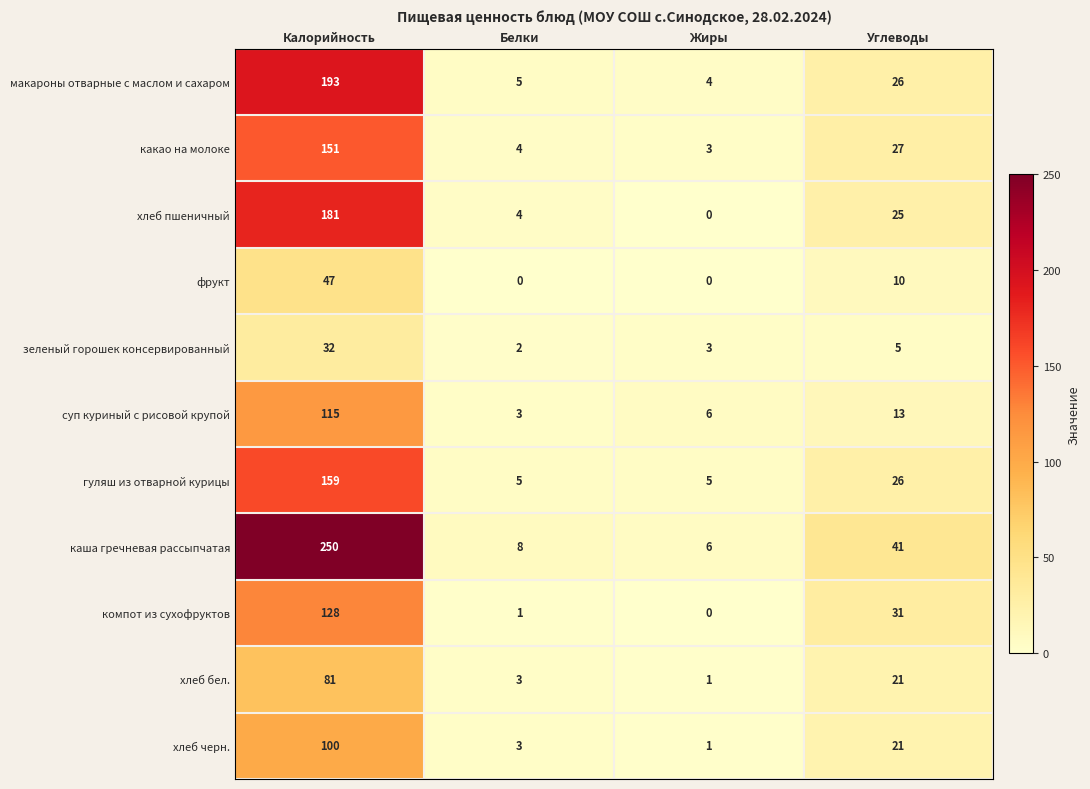

True or false: компот из сухофруктов has a value of 31 at Углеводы.

True